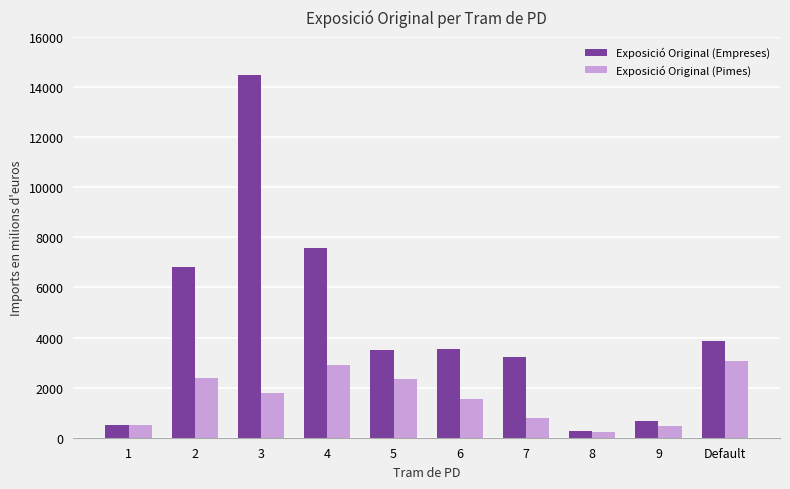

What is the difference between the maximum and second lowest values in the Exposició Original (Pimes) series?

2571